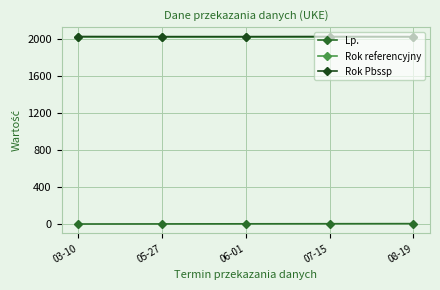

The value of Rok Pbssp at 07-15 is 2022. True or false?

True